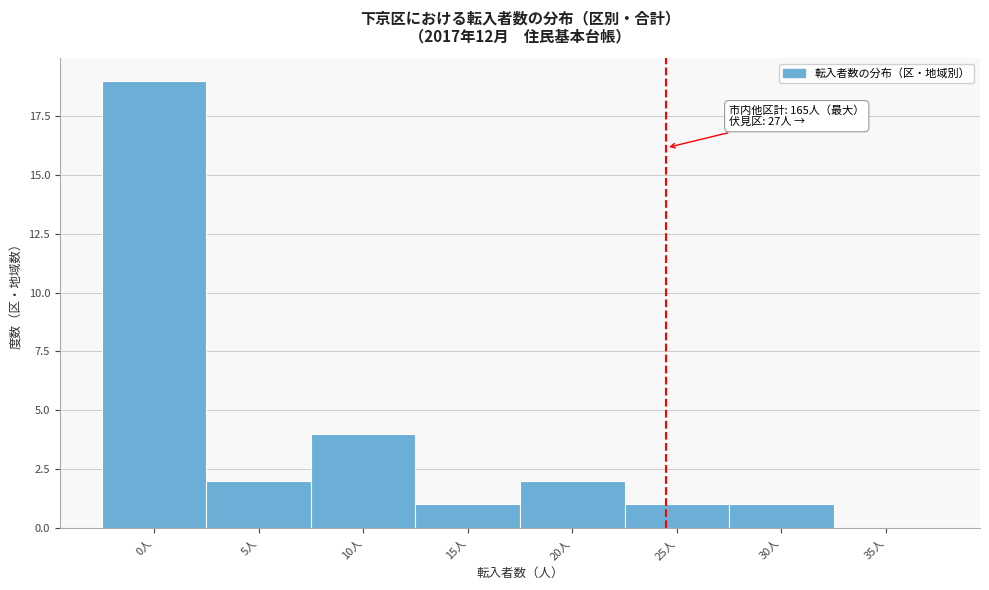

Reading right to left, what are all the values shown in this chart?

35人=0	30人=1	25人=1	20人=2	15人=1	10人=4	5人=2	0人=19